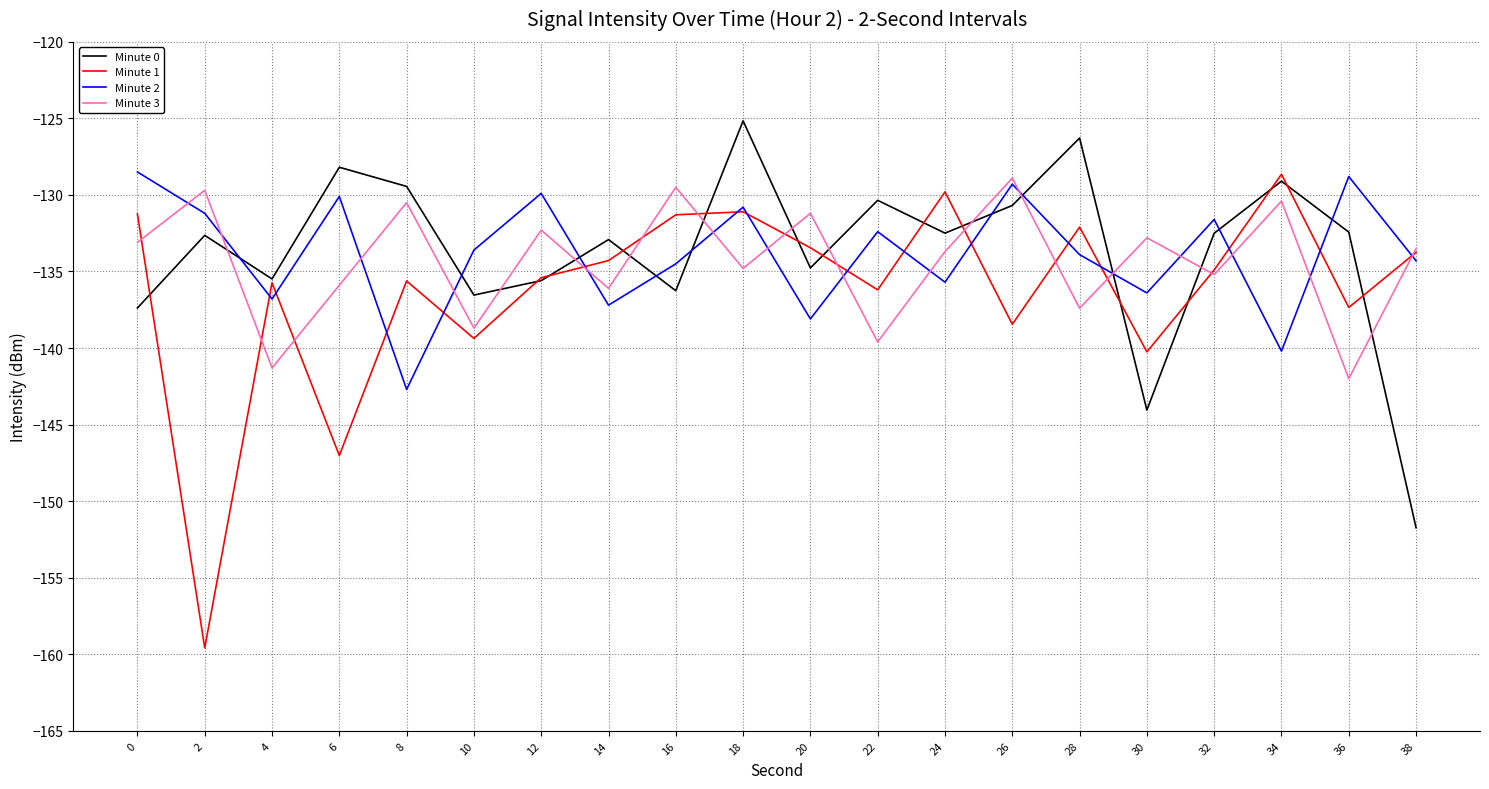

Is it true that Minute 2 equals -50.9 at 6?

False